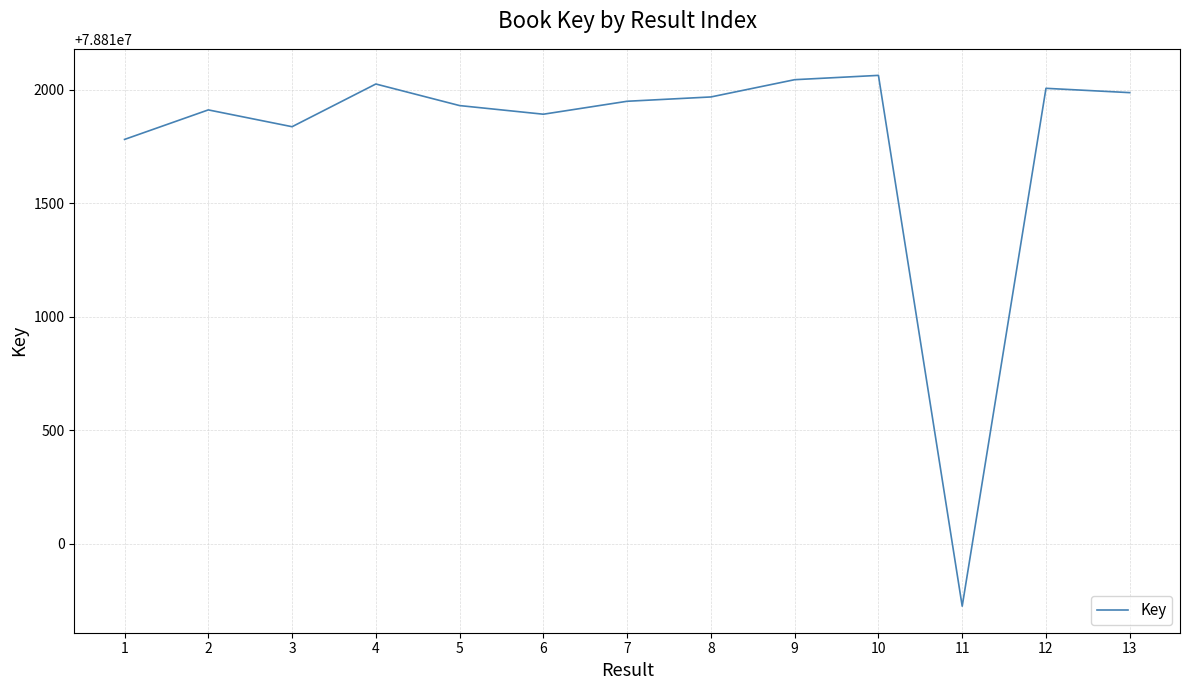

What is the ratio of the value at 10 to the value at 3?

1.0